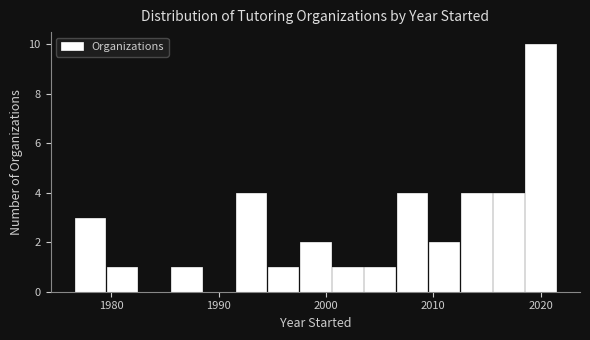

Around what value on the x-axis is the tallest bar? Give the approximate position of its centre, as read against the axis.

2020